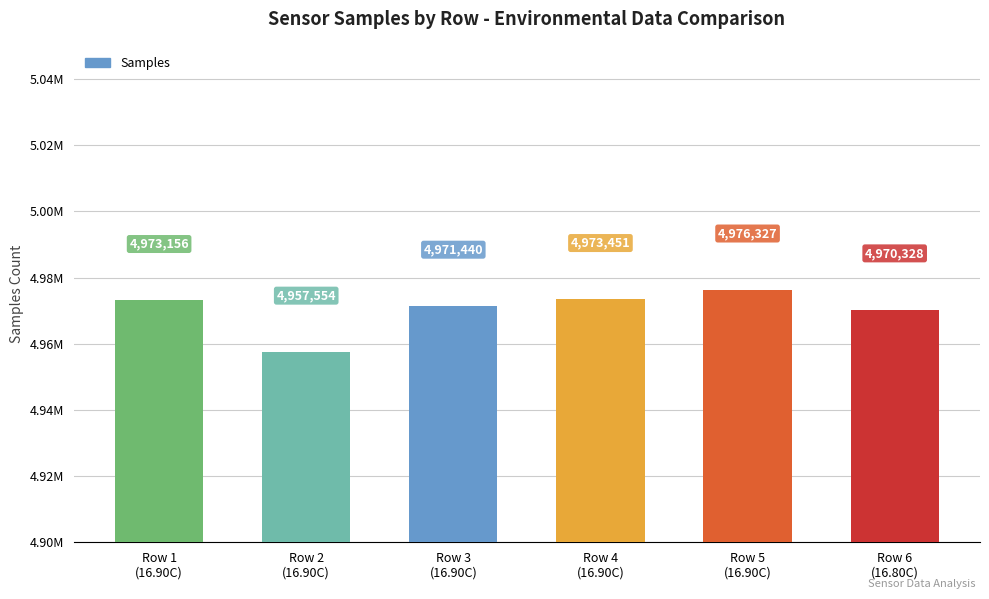

At which category does the chart reach its minimum across all series?

Row 2
(16.90C)